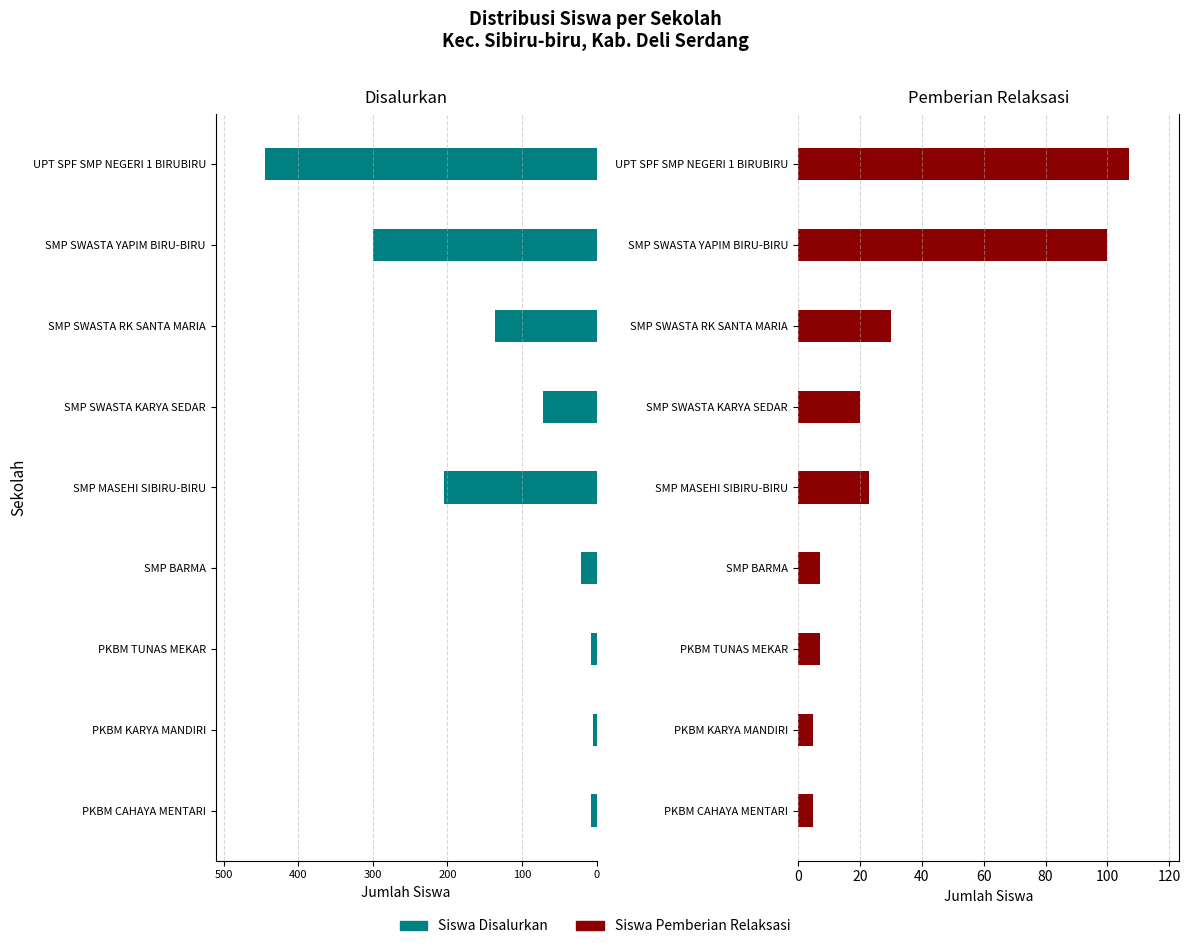

Rank the series at SMP BARMA from lowest to highest value.

Siswa Disalurkan, Siswa Pemberian Relaksasi